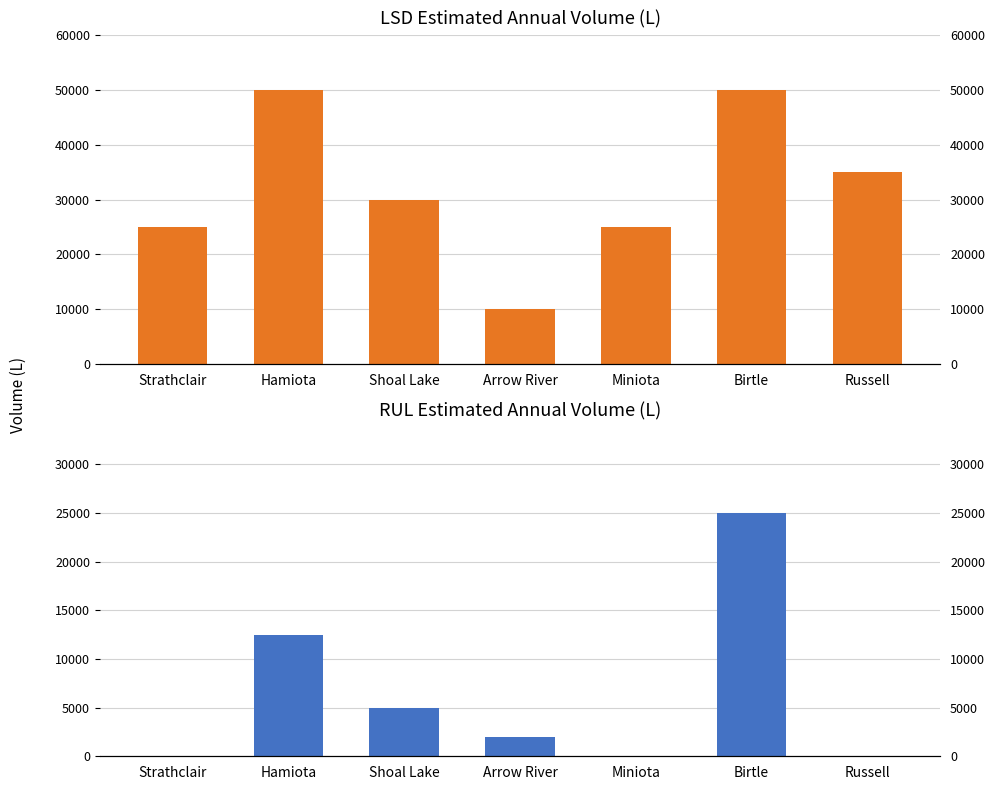

What is the average value of the RUL Volume (L) series?

6357